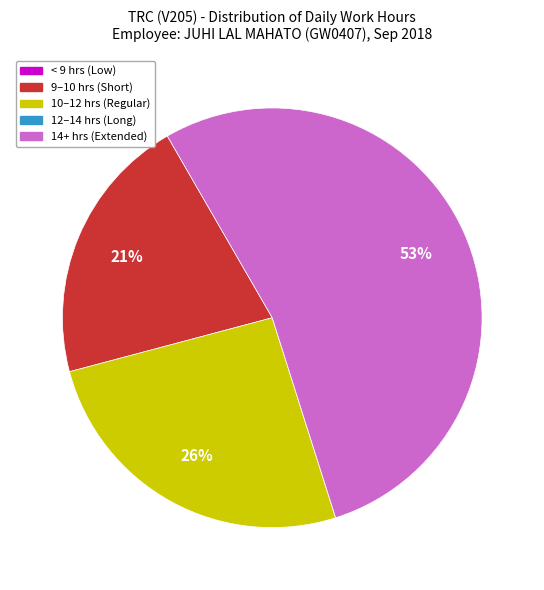

What is the largest slice in the pie chart?

14+ hrs (Extended)